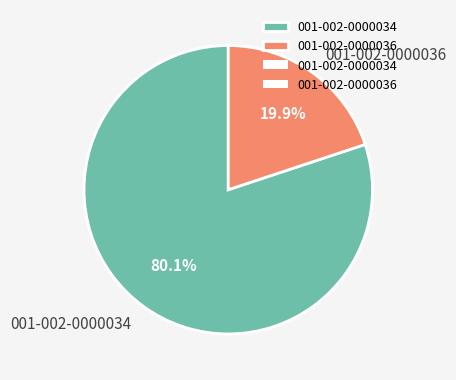

True or false: 001-002-0000034 accounts for 88% of the total.

False